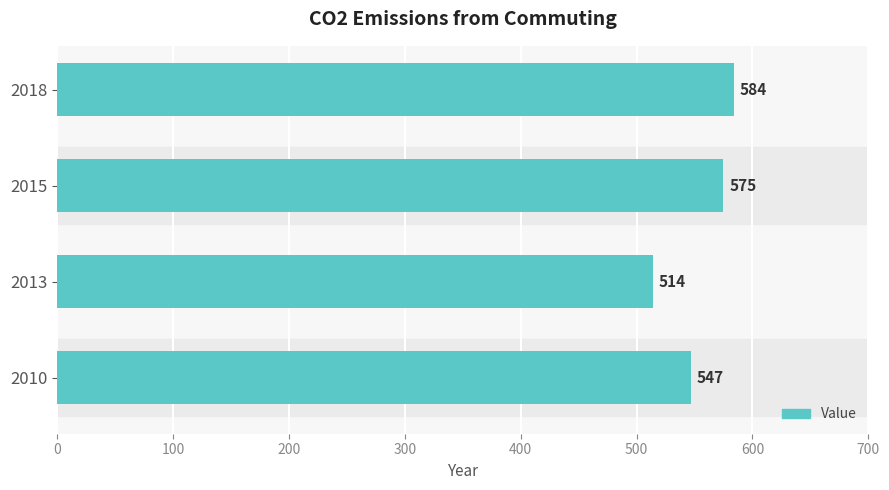

Rank the categories by value from lowest to highest.

2013, 2010, 2015, 2018